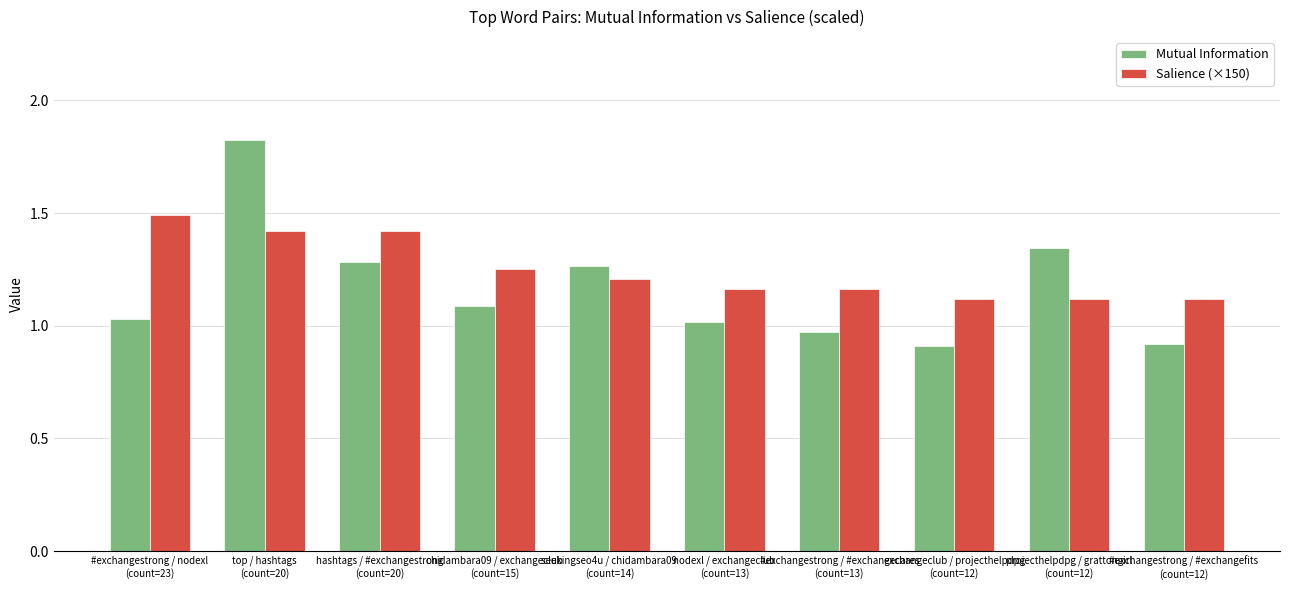

What is the sum of all Salience (×150) values?

12.5